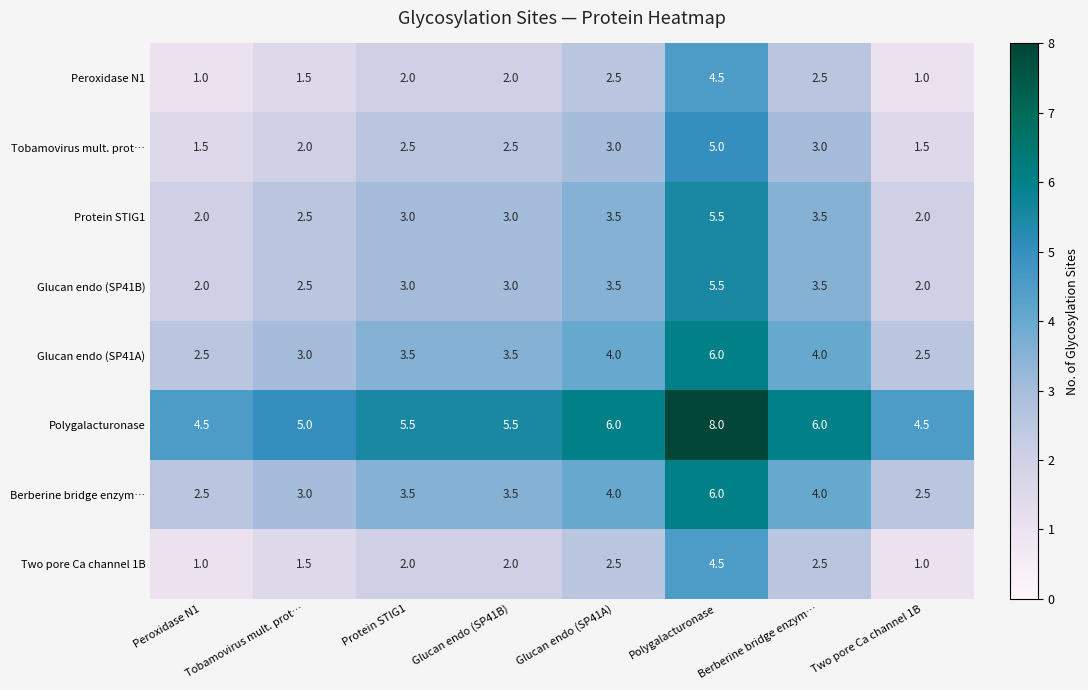

At which category is the sum across all series the highest?

Polygalacturonase